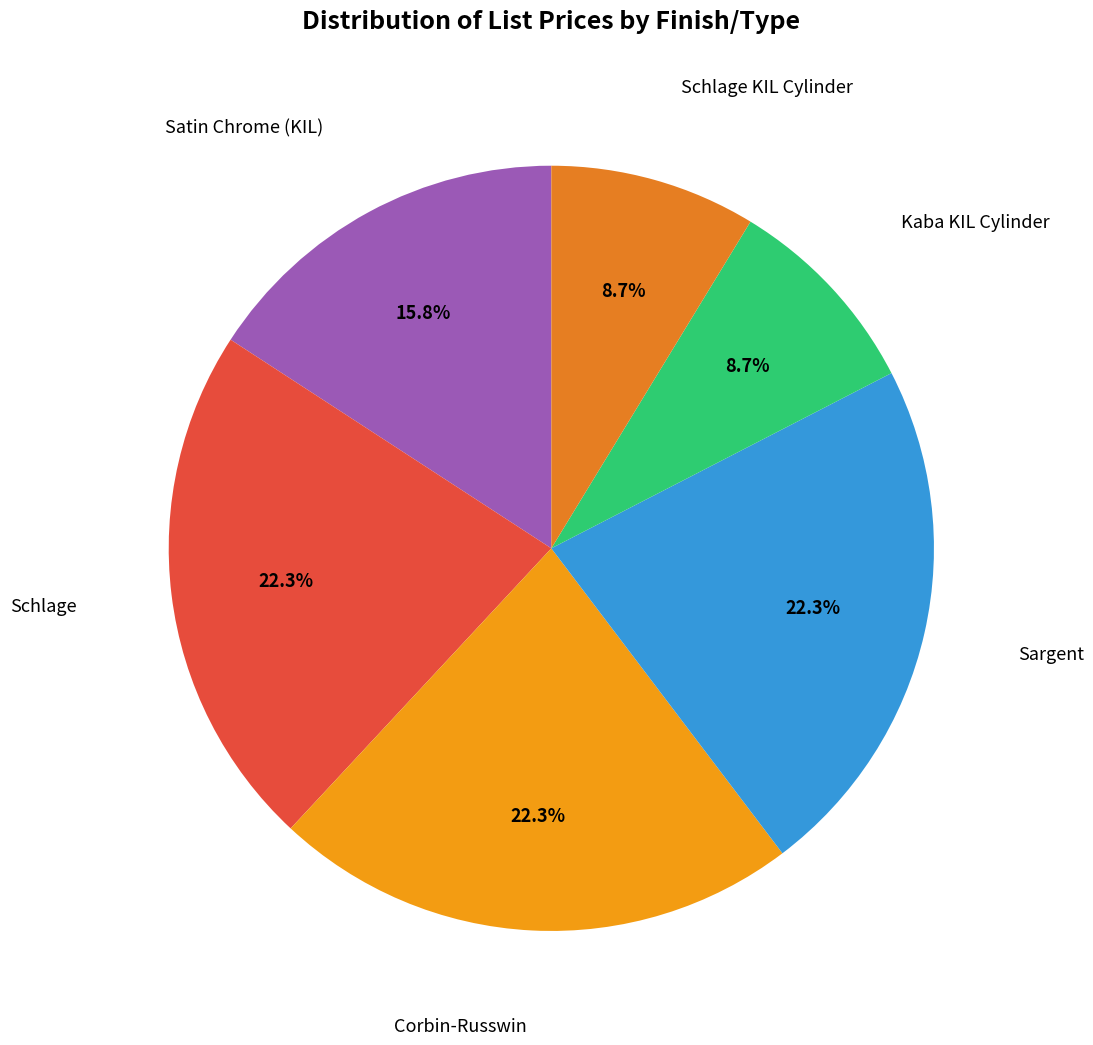

How many segments does this pie chart have?

6